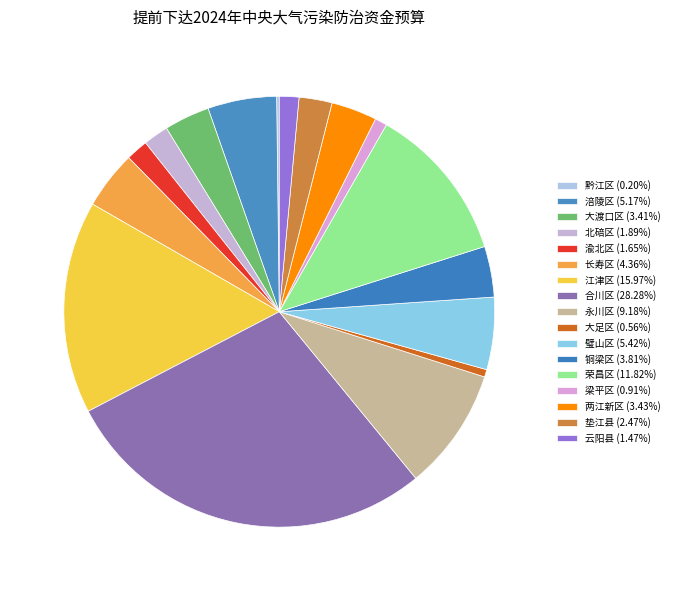

Which slice is the largest?

合川区